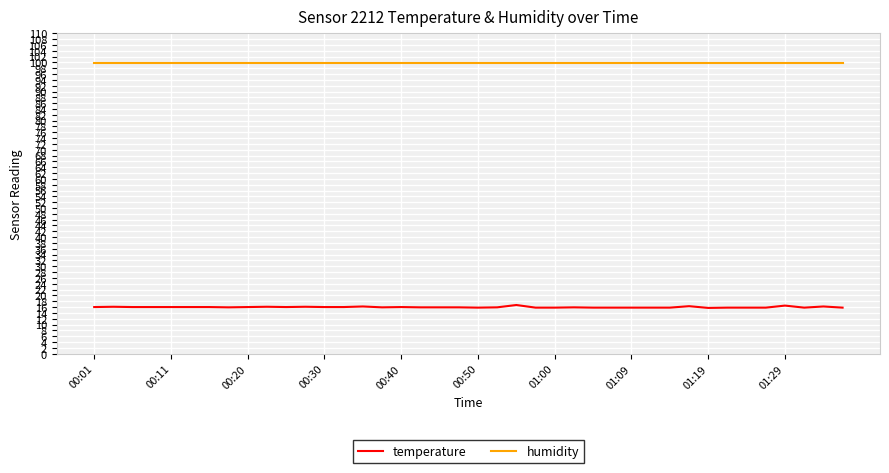

List the series in order of their overall mean, highest first.

humidity, temperature